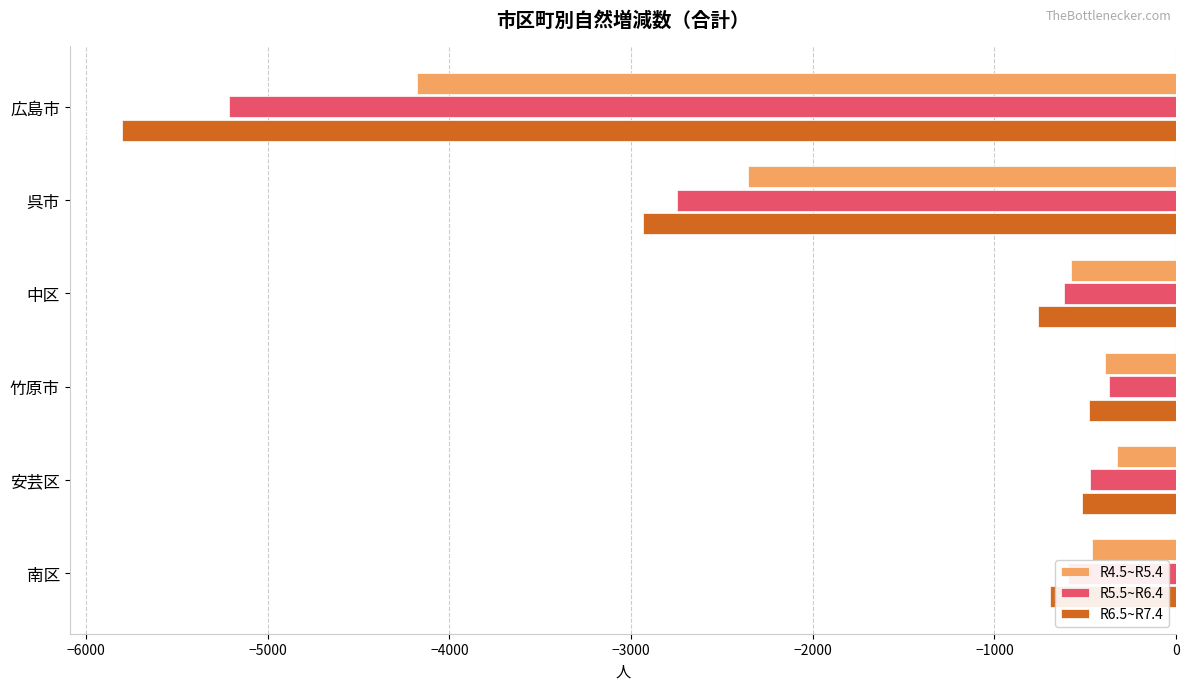

Which series has the widest spread of values?

R6.5~R7.4